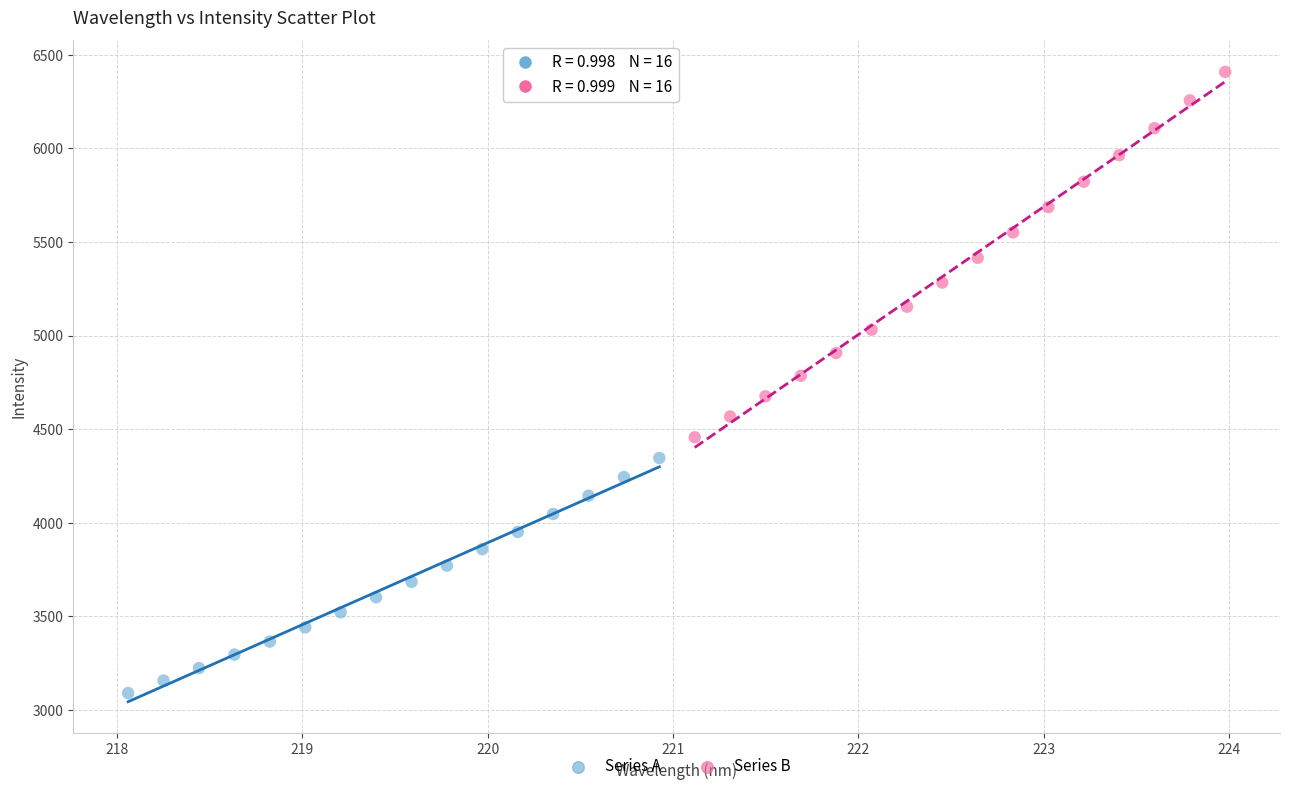

Which series contains the highest Y value?

Series B